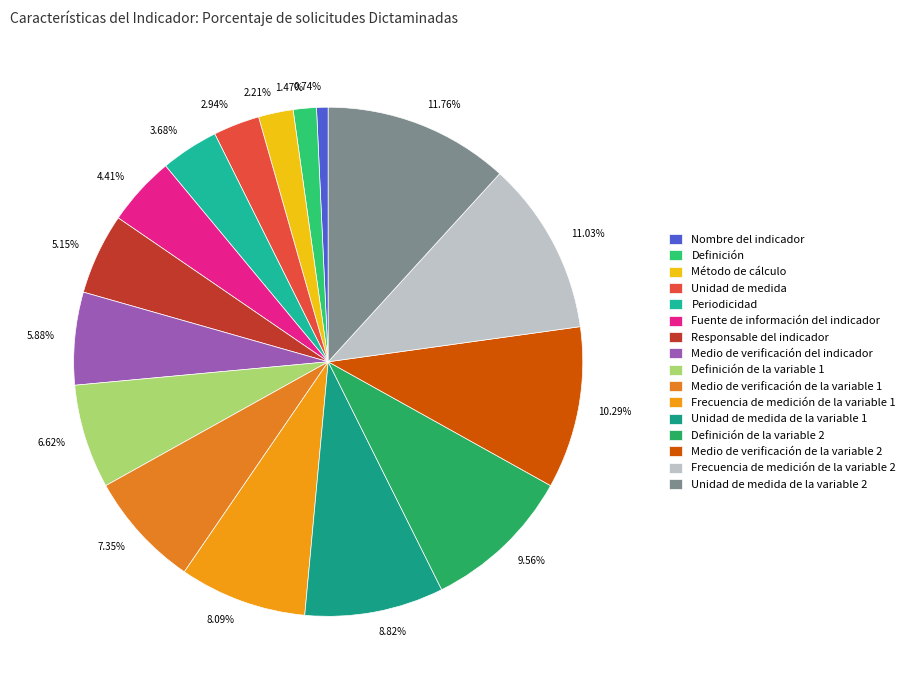

To the nearest percent, what is the combined percentage of Fuente de información del indicador and Medio de verificación del indicador?

10%